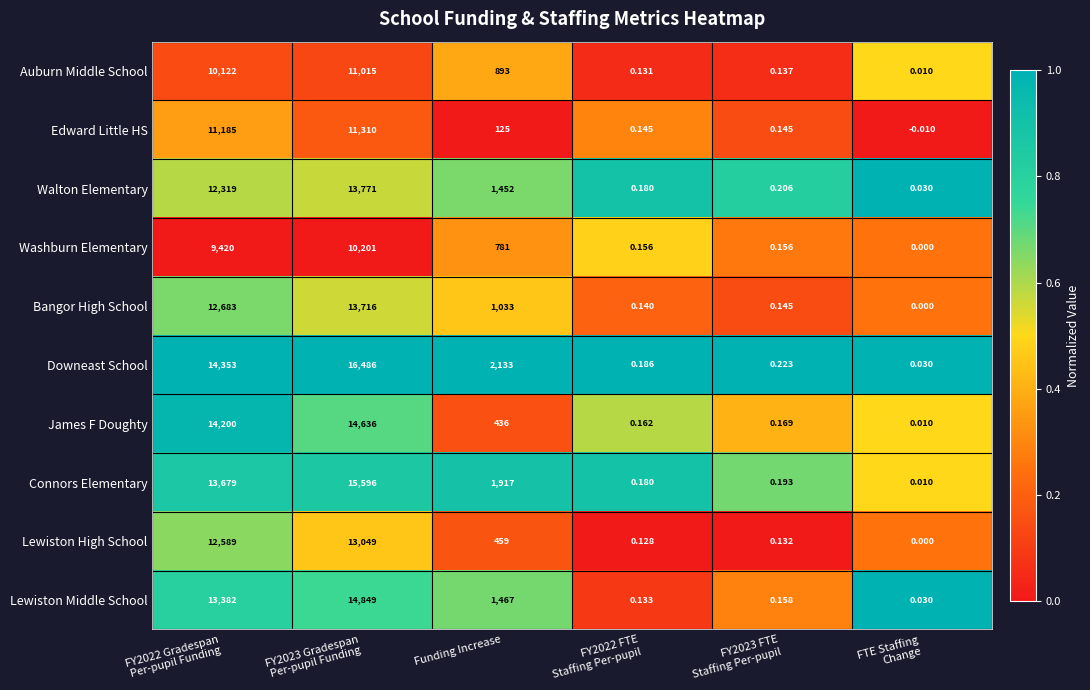

Which series has the largest total across all categories?

Downeast School